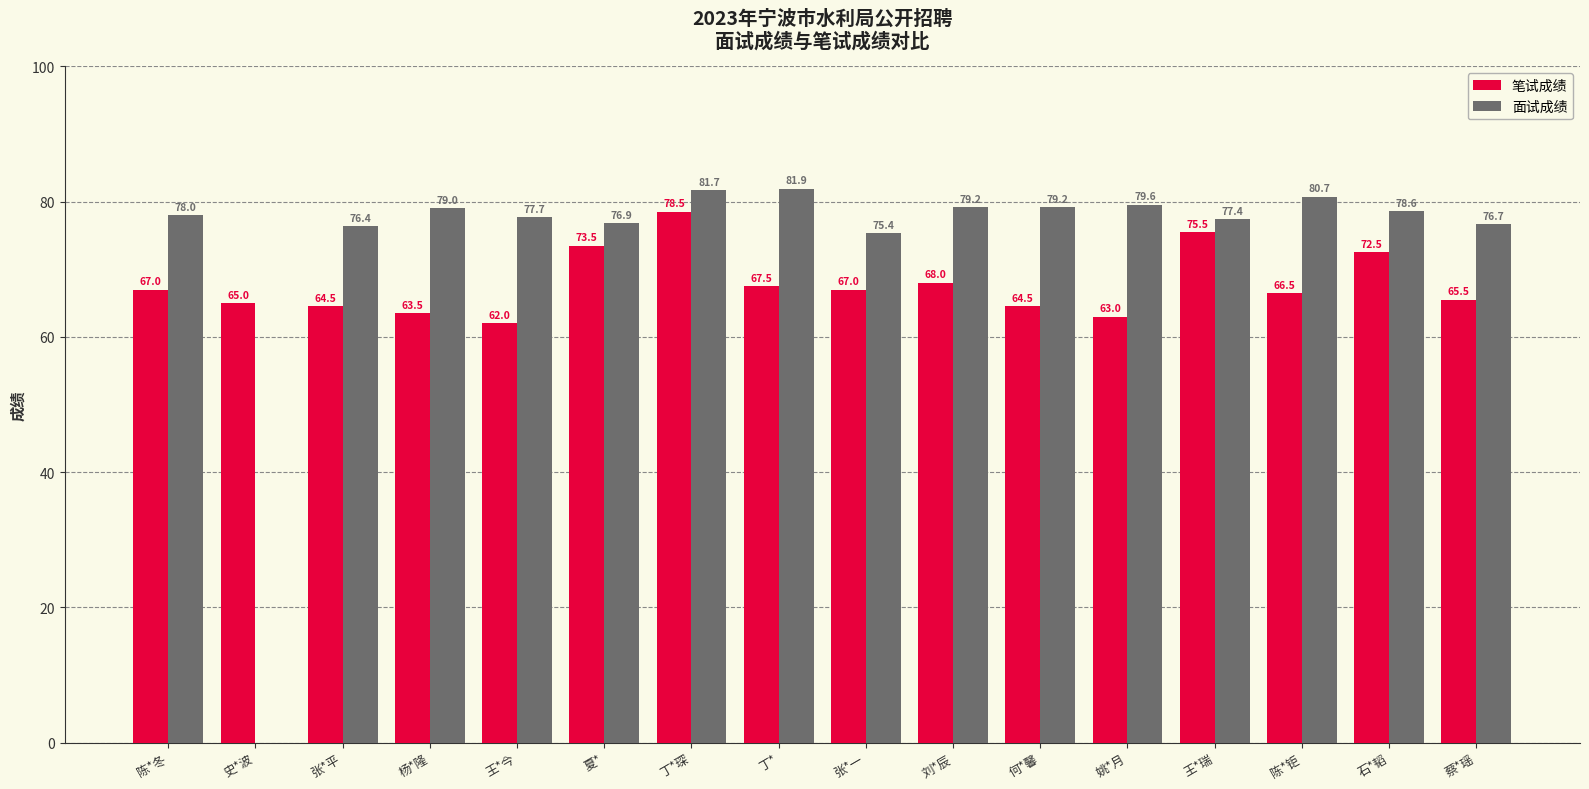

What is the highest value of the 面试成绩 series?

81.9